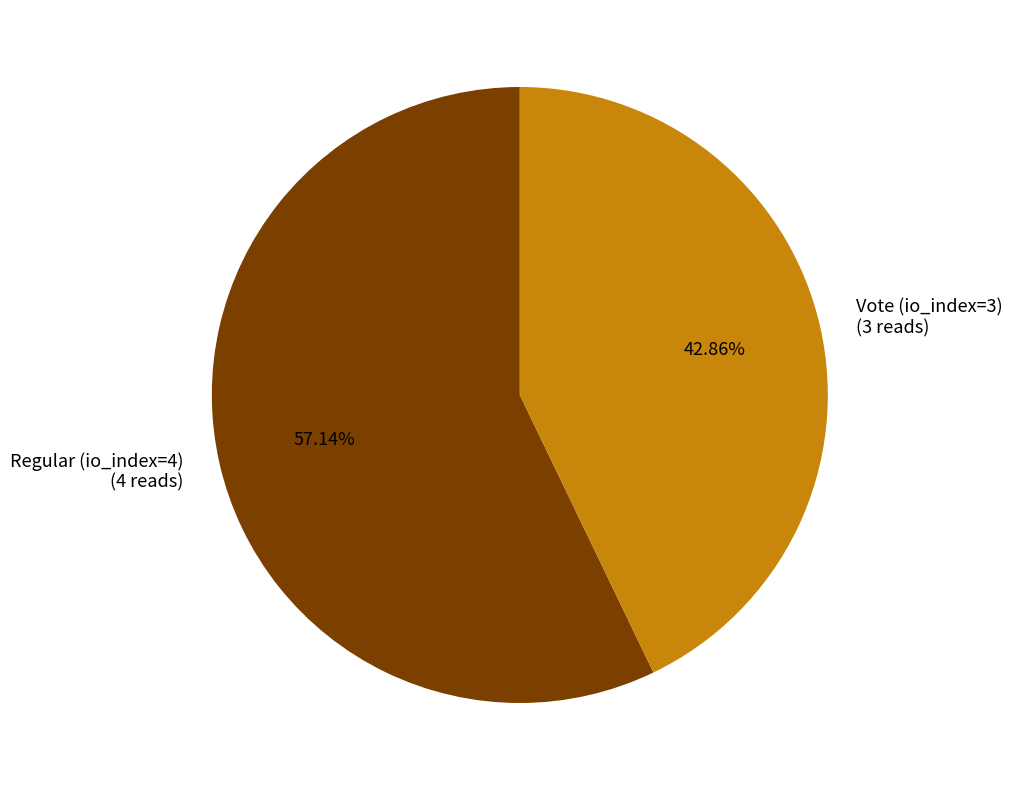

Count the number of slices in the pie.

2